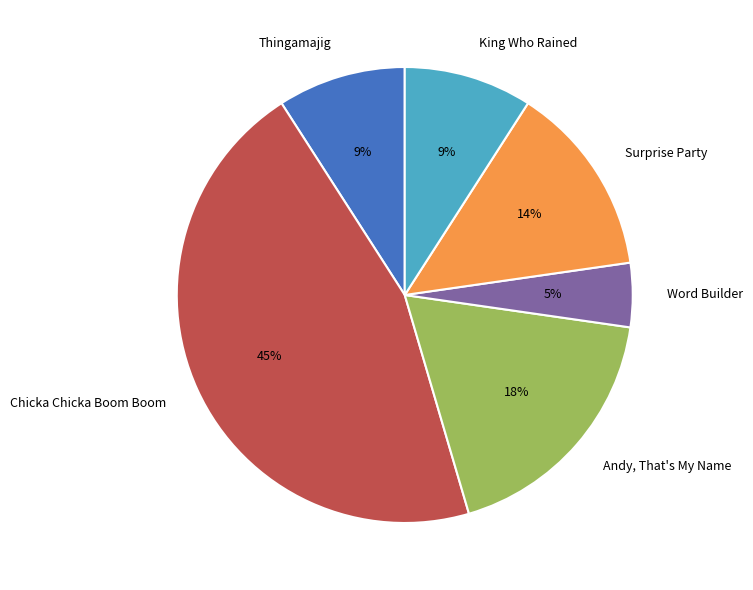

True or false: Surprise Party accounts for 14% of the total.

True